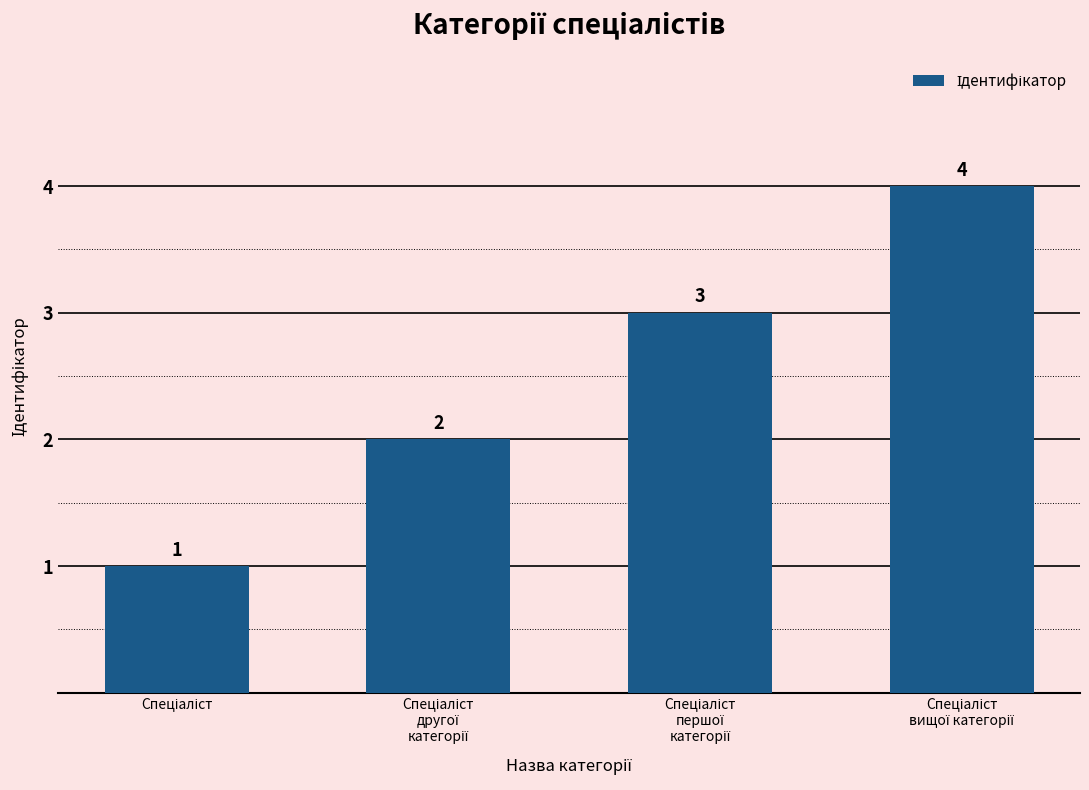

What is the sum of all values?

10